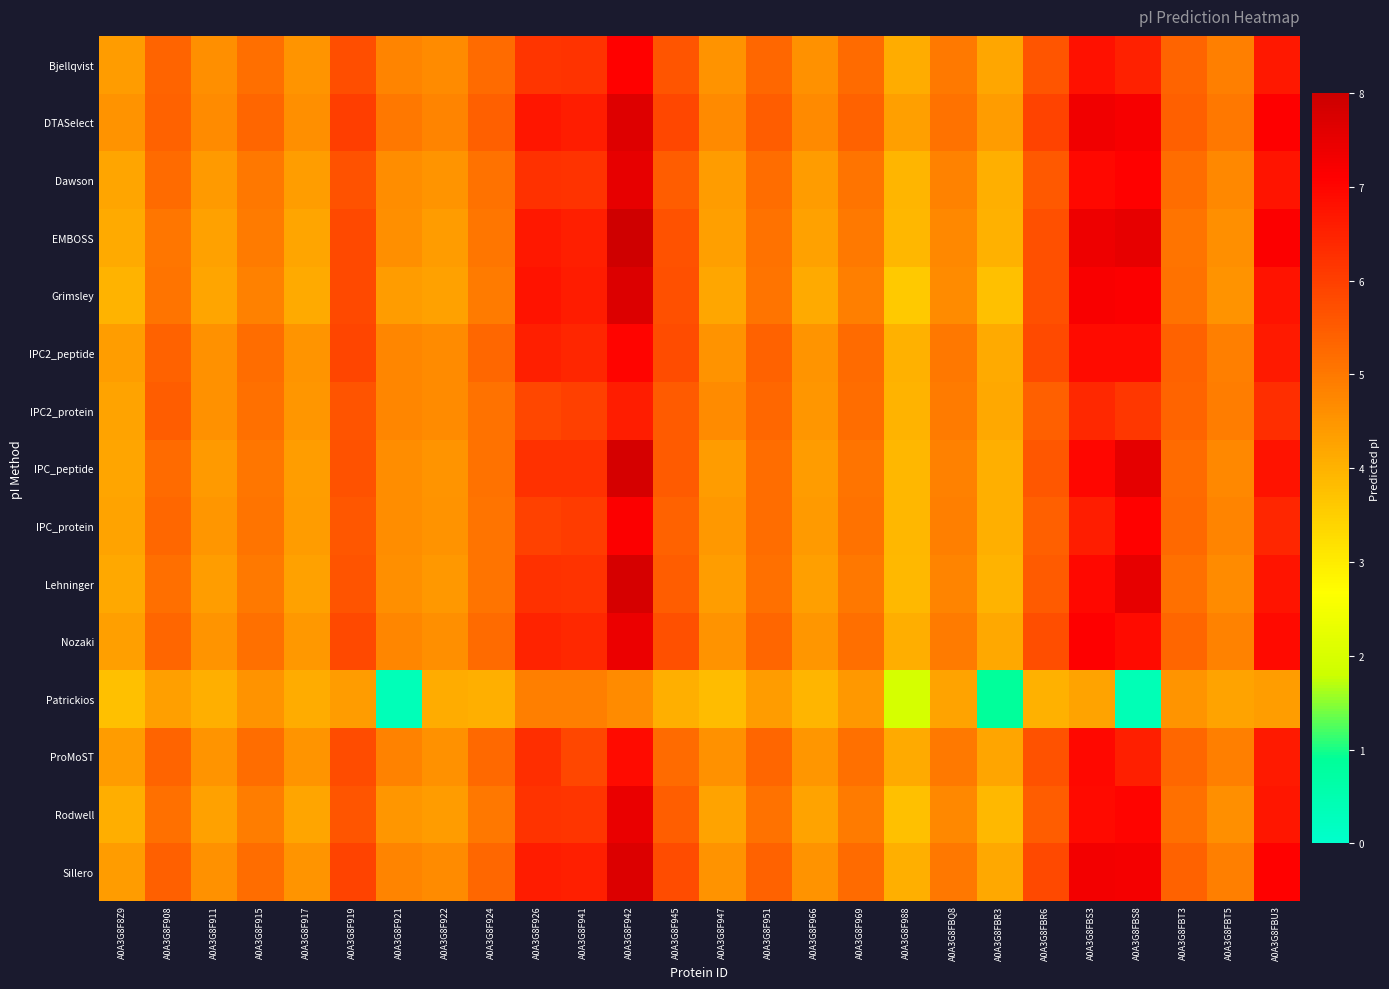

Which has a higher value, A0A3G8FBS3 or A0A3G8F951?

A0A3G8FBS3